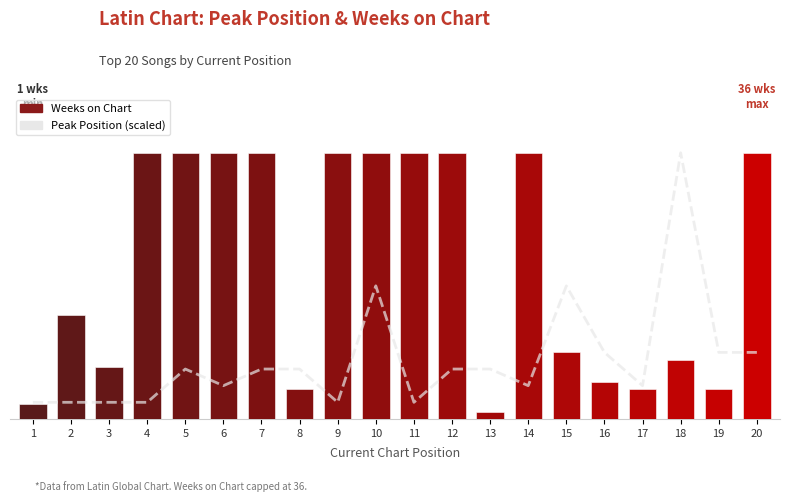

The chart shows a value of 9.0 at 16. True or false?

True